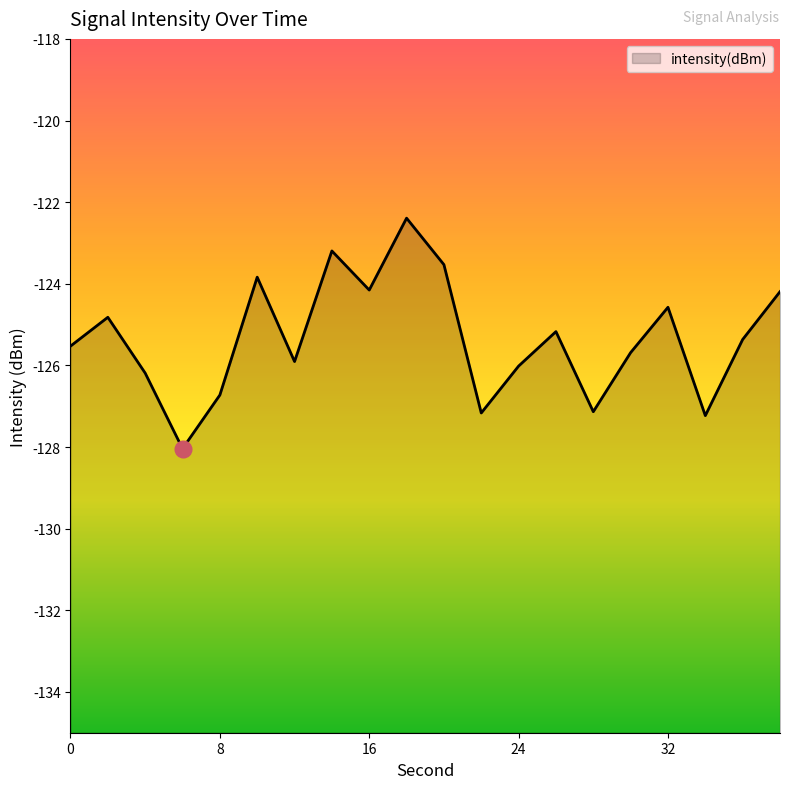

Reading left to right, transcribe all the data shown in this chart.

-125.5	-124.8	-126.2	-128.0	-126.7	-123.8	-125.9	-123.2	-124.2	-122.4	-123.5	-127.2	-126.0	-125.2	-127.1	-125.7	-124.6	-127.2	-125.4	-124.2